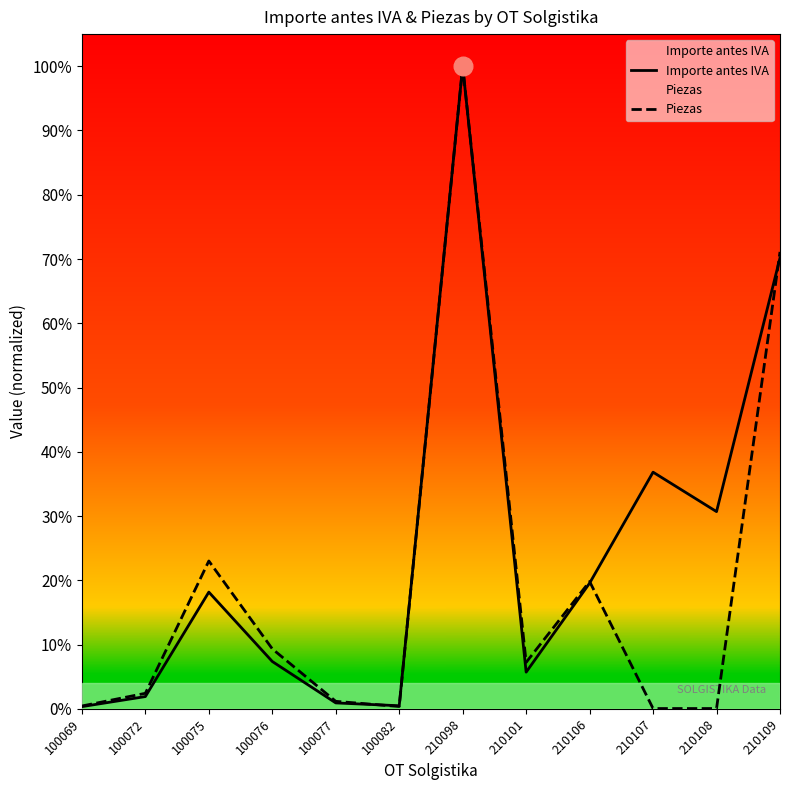

Which series has the largest total across all categories?

Importe antes IVA